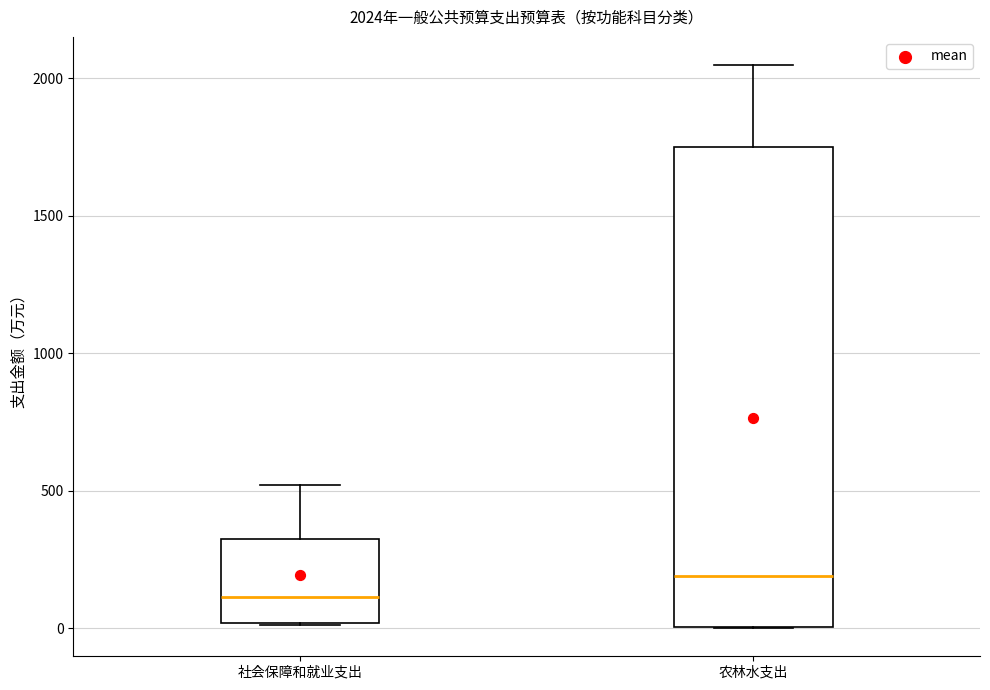

Which box has the lowest median line?

社会保障和就业支出